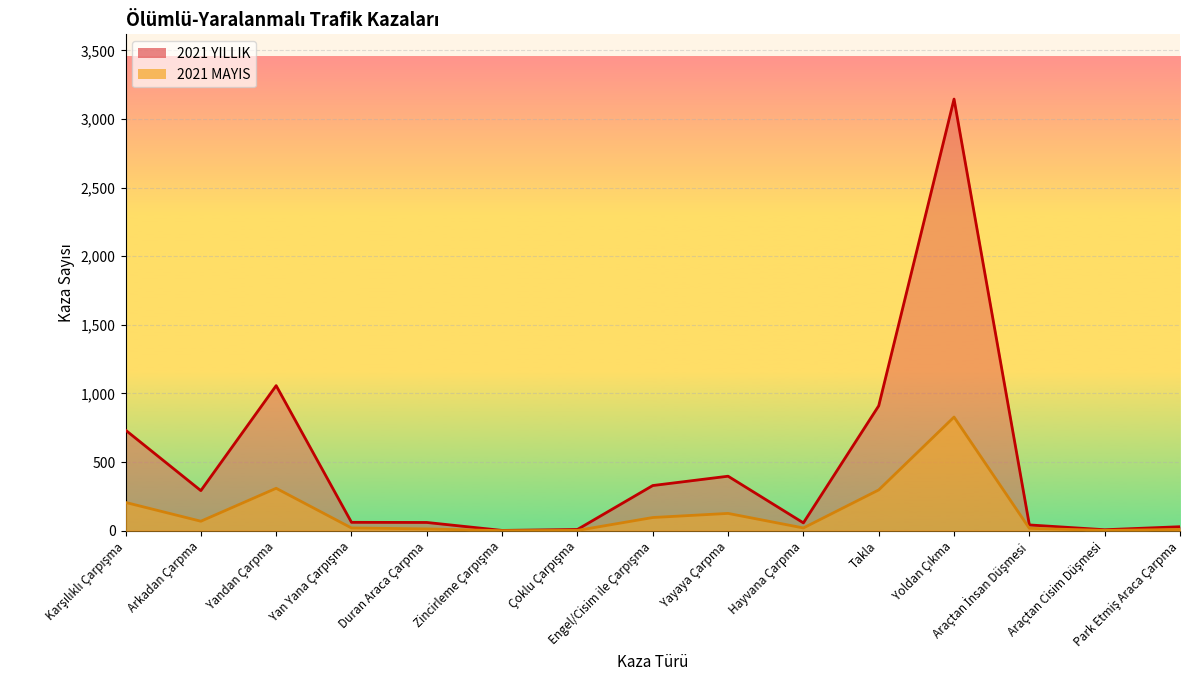

What is the total value across all series at Yandan Çarpma?

1366